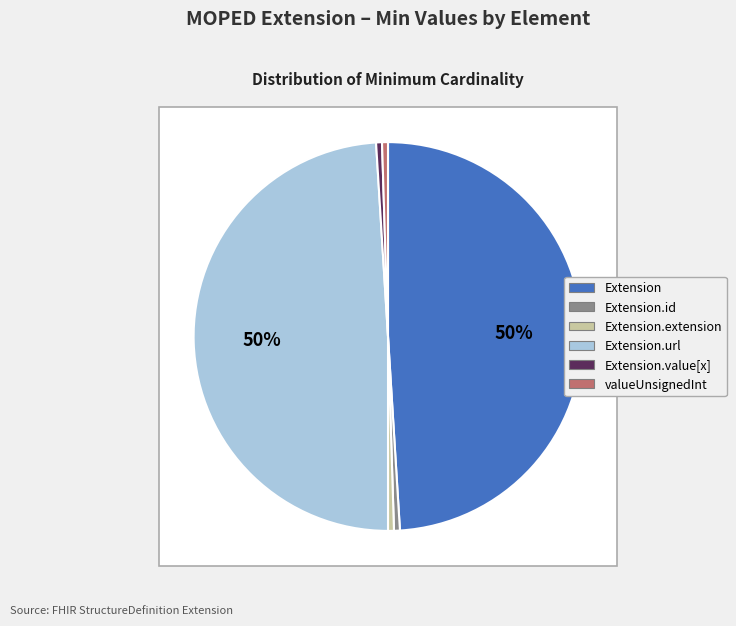

How many slices are in this pie chart?

6